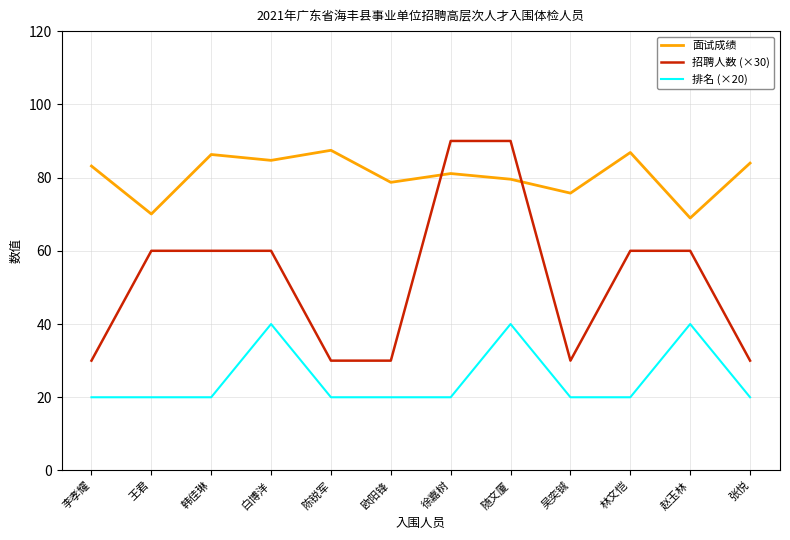

What value does the 面试成绩 series have at 徐嘉树?

81.1